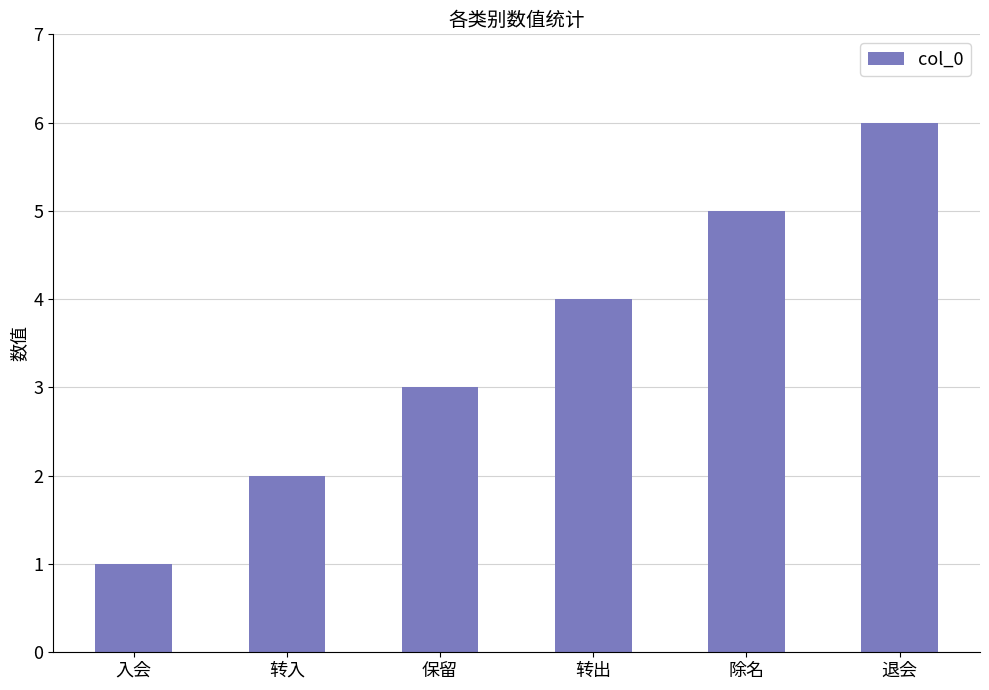

Approximately how many times larger is the value at 退会 compared to 入会?

6.0